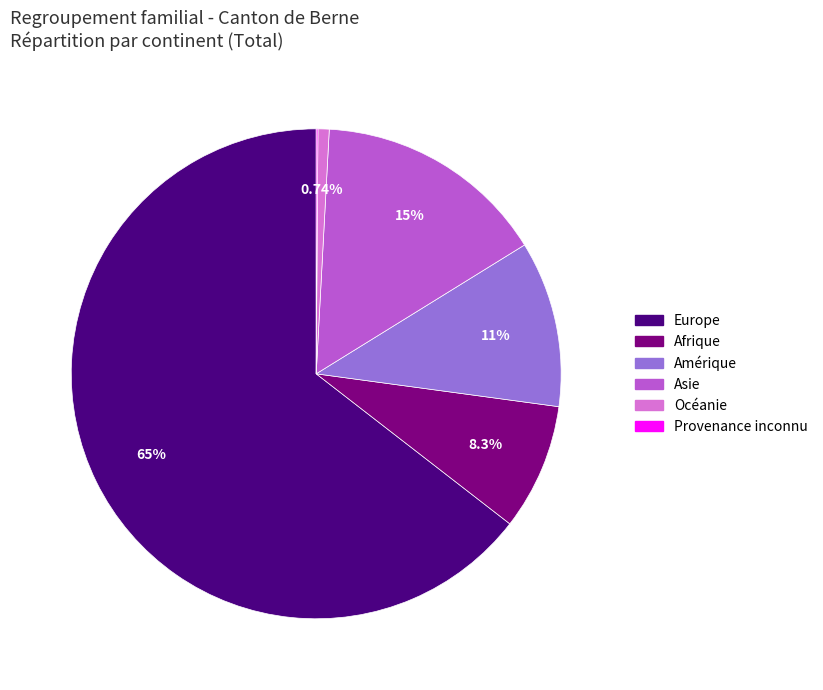

What is the largest slice in the pie chart?

Europe